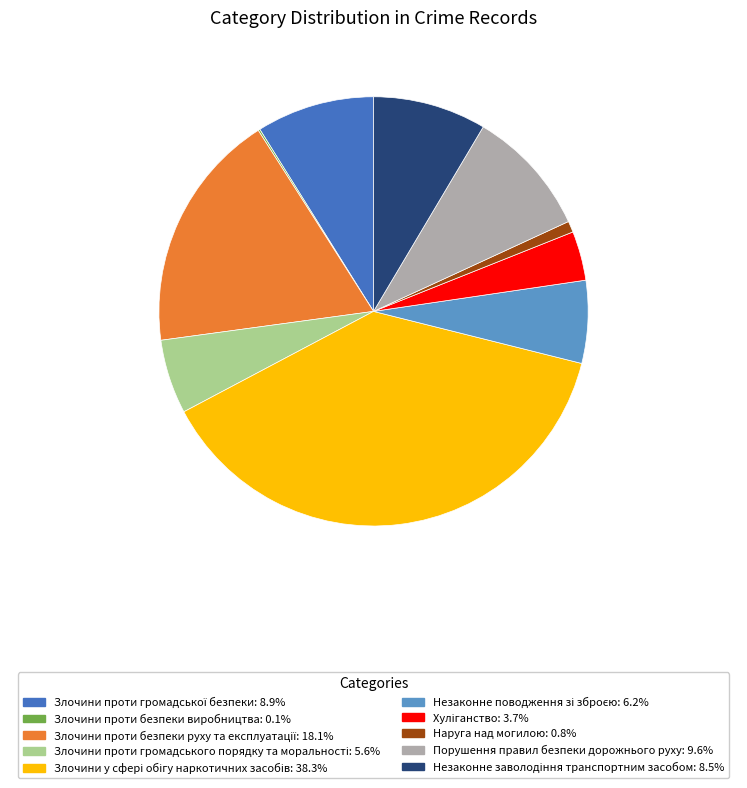

Is there any slice that represents more than half of the pie?

No